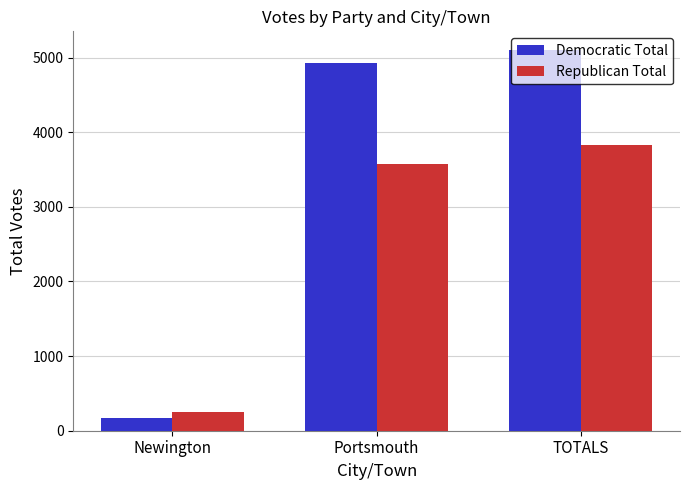

How many bars are there in each group?

2